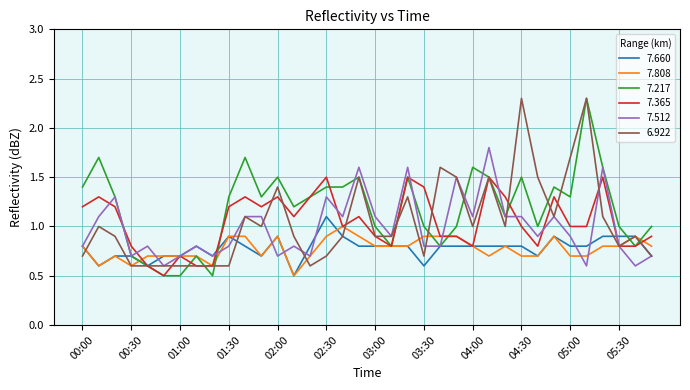

What is the sum of all 7.660 values?

28.1